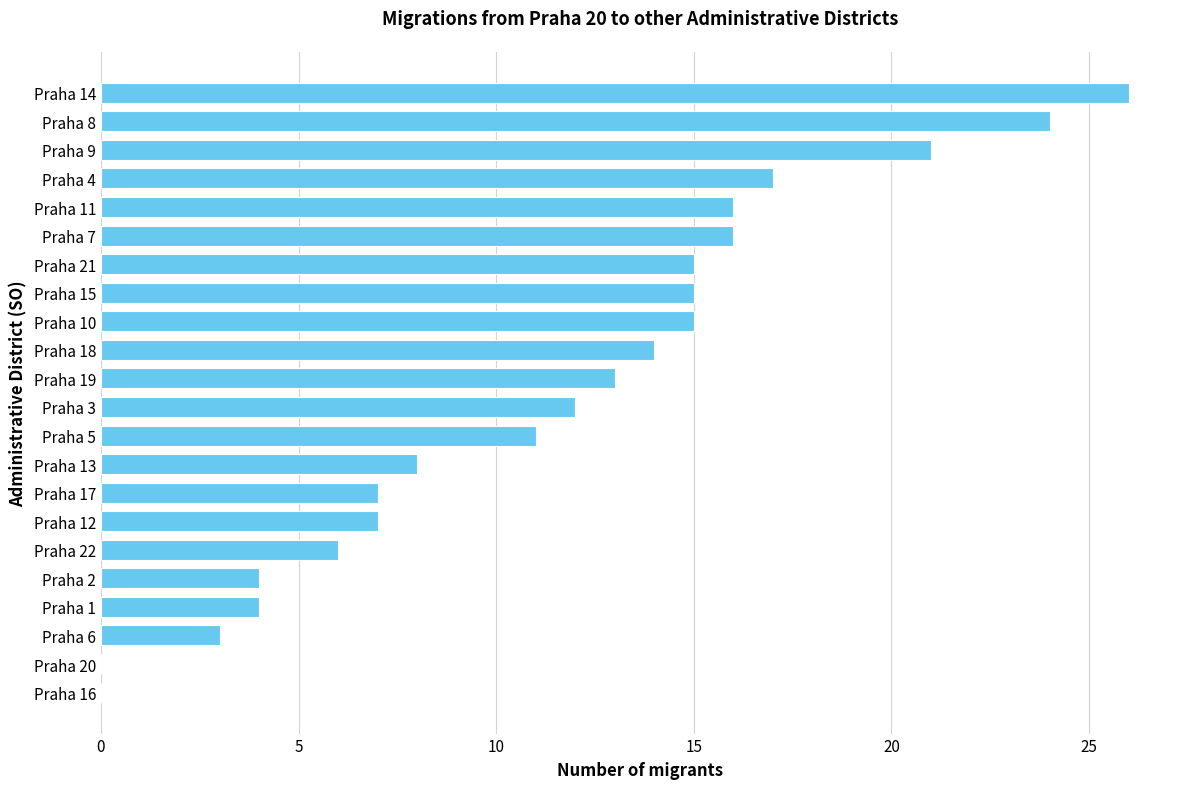

What is the sum of the values at Praha 22 and Praha 9?

27